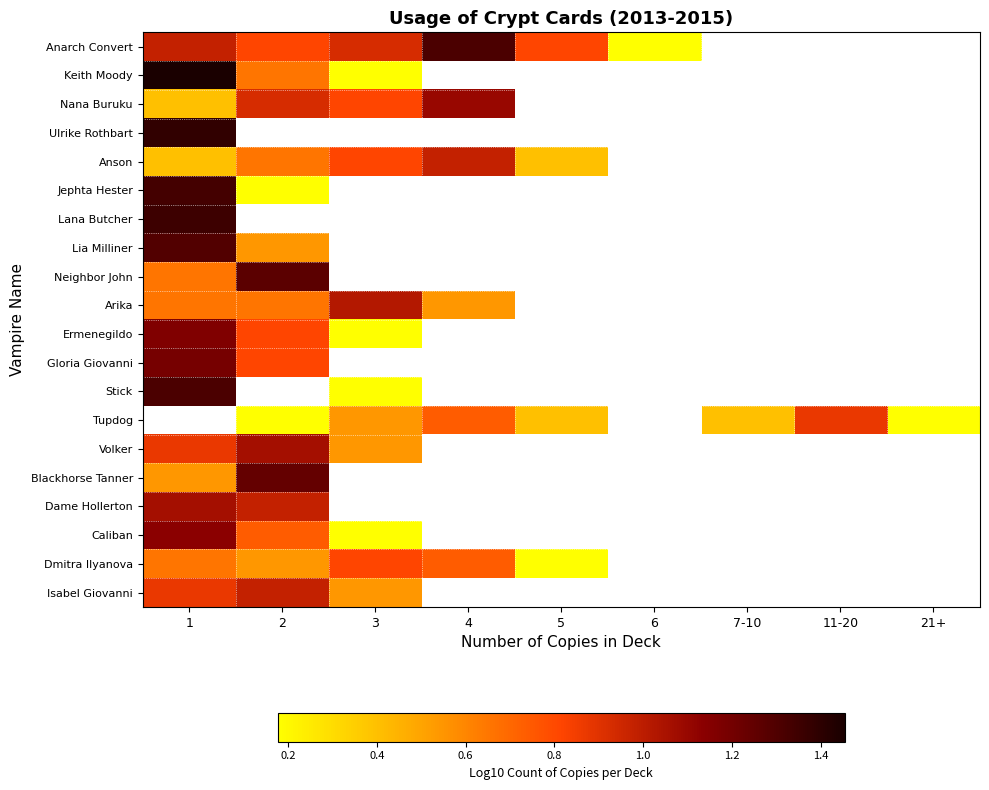

How many values in the Anarch Convert series exceed 0?

6